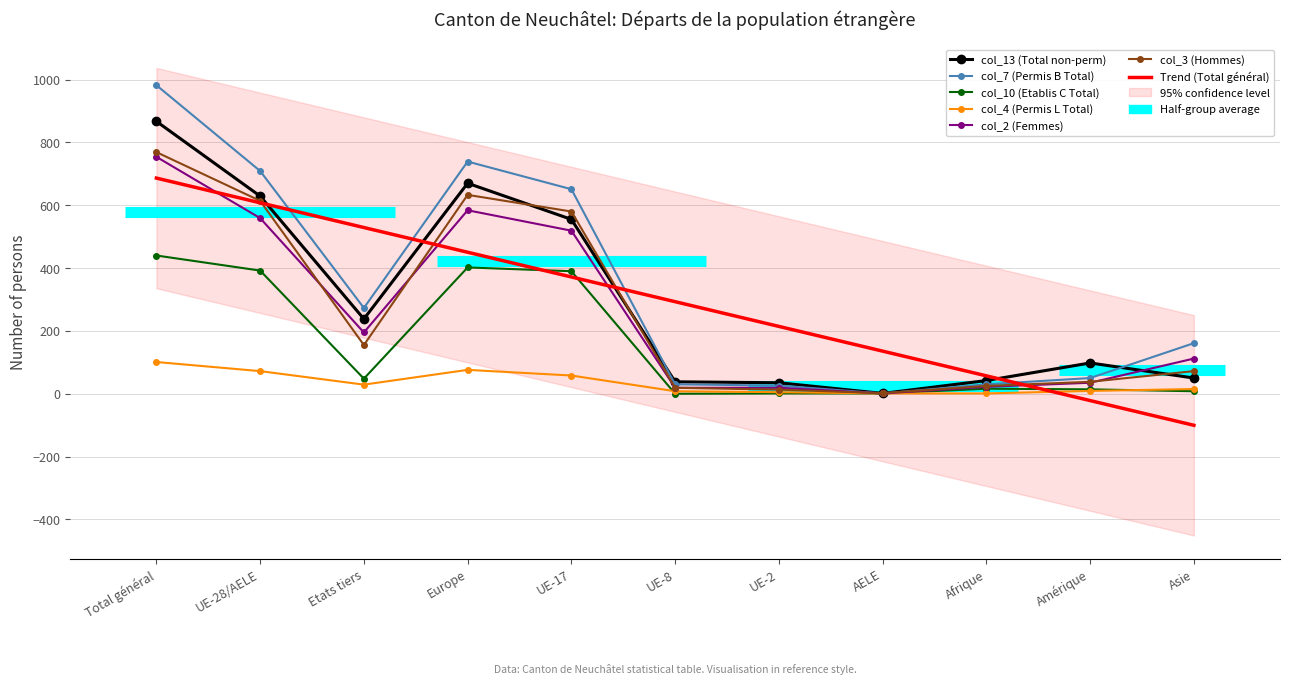

How many values in the col_10 (Etablis C Total) series exceed 16?

5